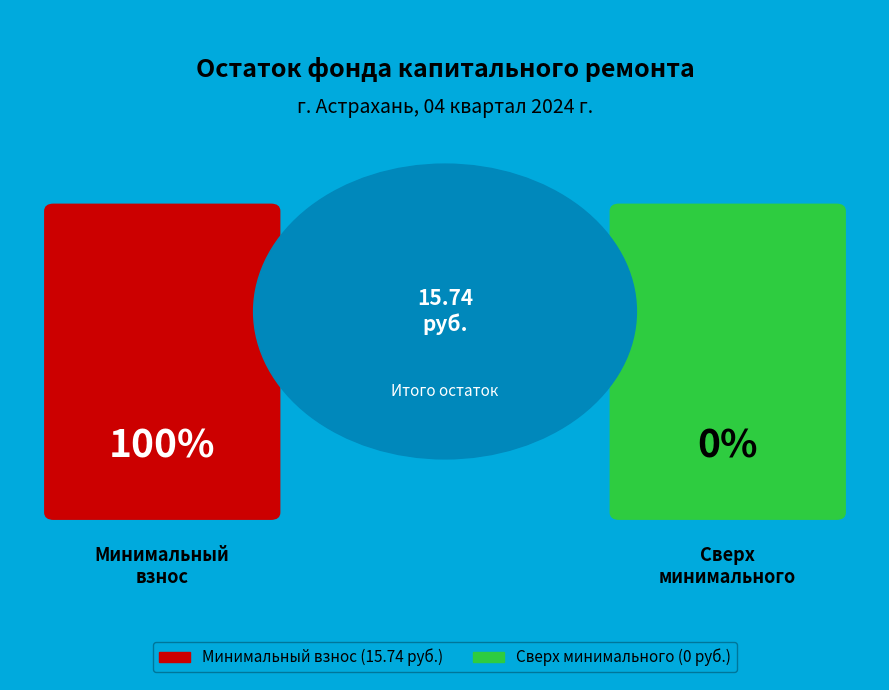

Rank the categories by value from lowest to highest.

сверх минимального размера взноса, за счет минимального взноса